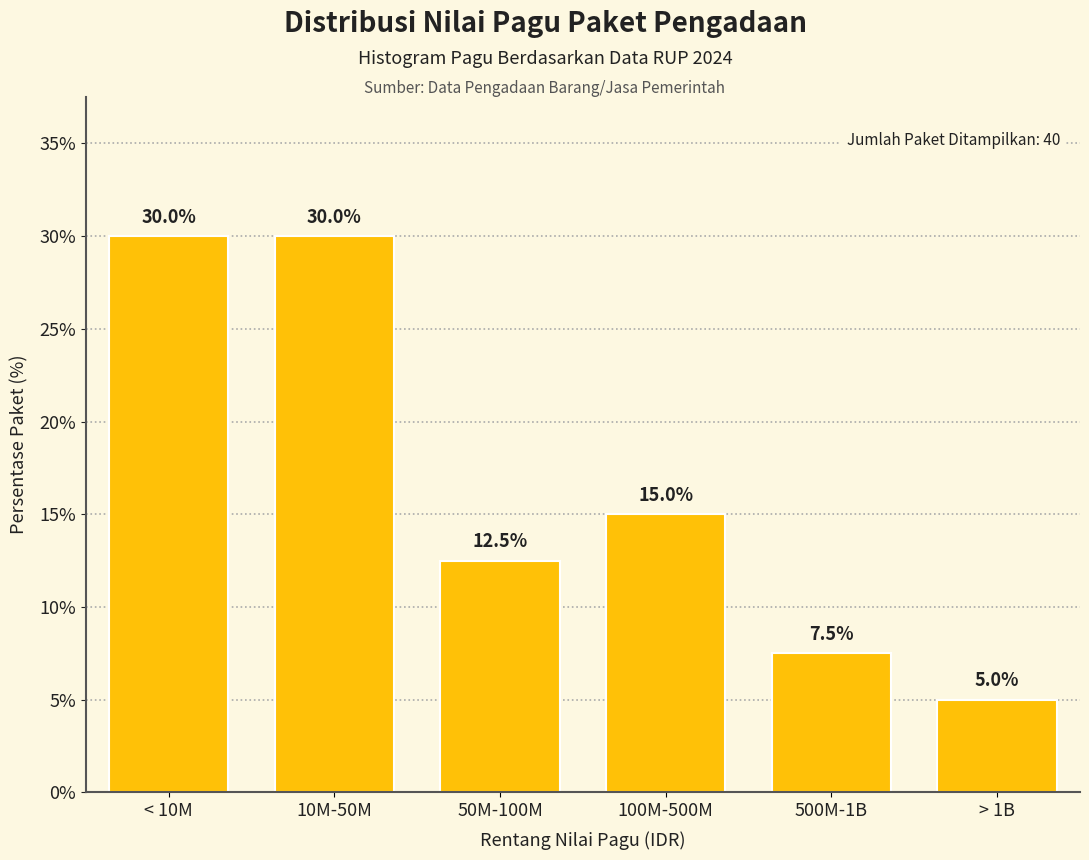

Reading right to left, list all the values displayed in this chart.

5.0	7.5	15.0	12.5	30.0	30.0